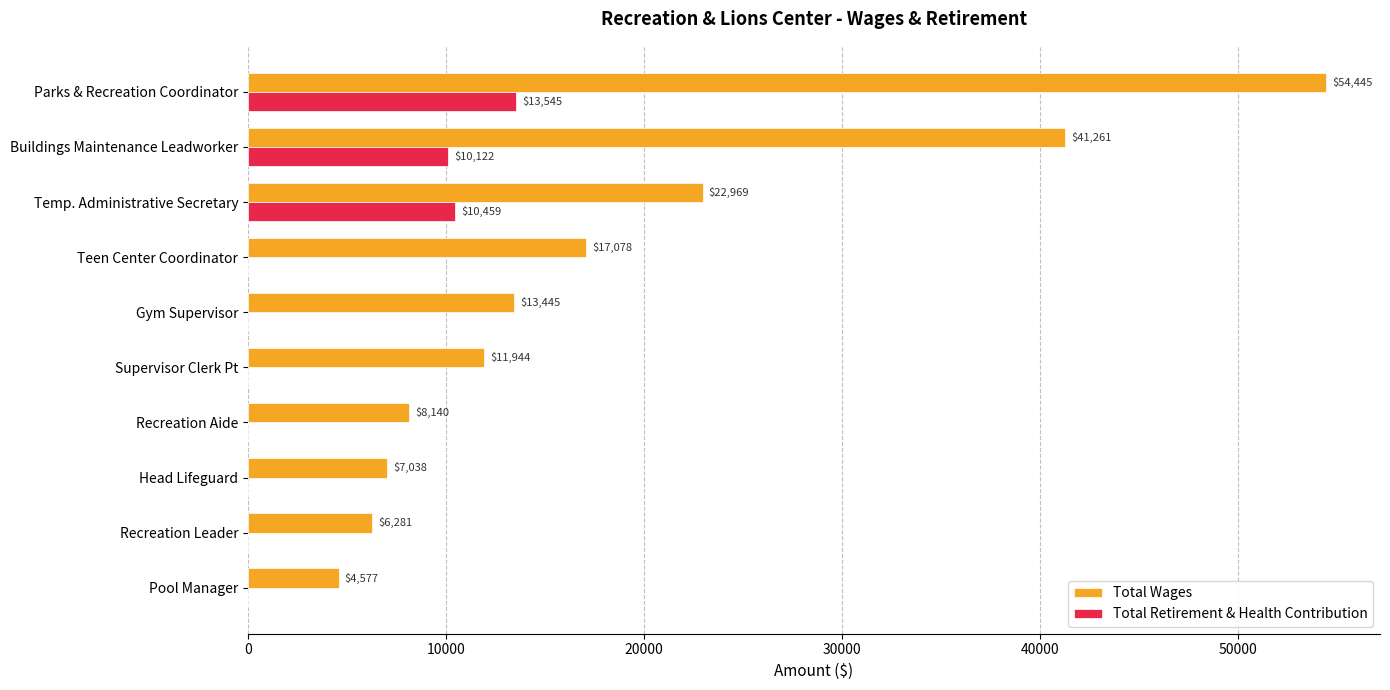

At which label is Total Retirement & Health Contribution closest to 6772?

Buildings Maintenance Leadworker